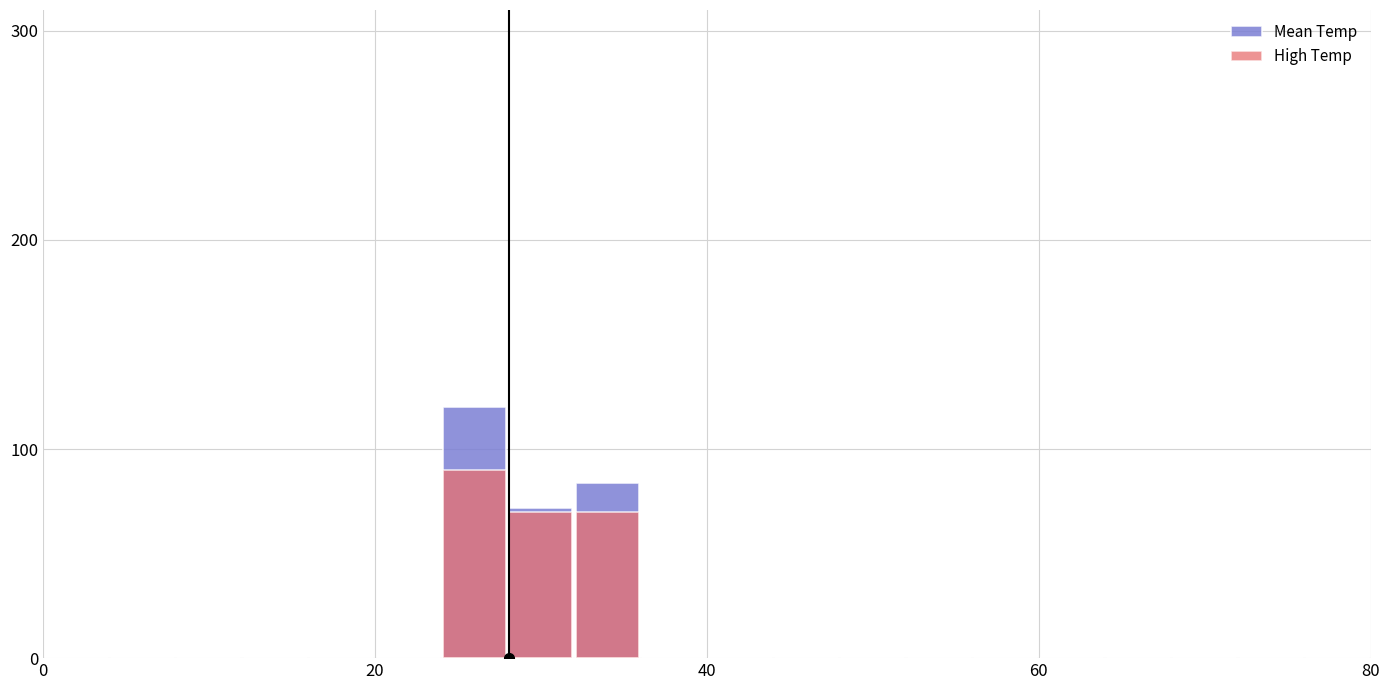

Reading left to right, extract all data points from this chart.

Mean Temp: 0	0	0	0	0	0	120	72	84	0	0	0	0	0	0	0	0	0	0	0
High Temp: 0	0	0	0	0	0	90	70	70	0	0	0	0	0	0	0	0	0	0	0